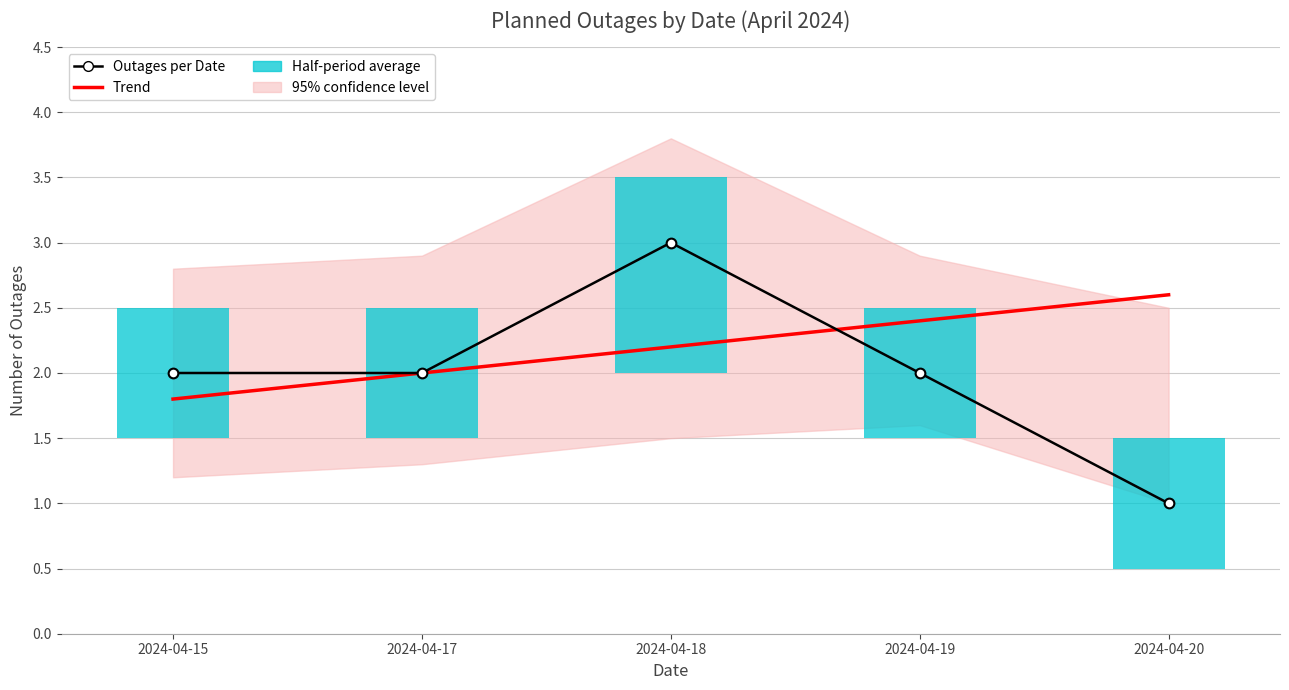

Does the chart have visible grid lines?

Yes